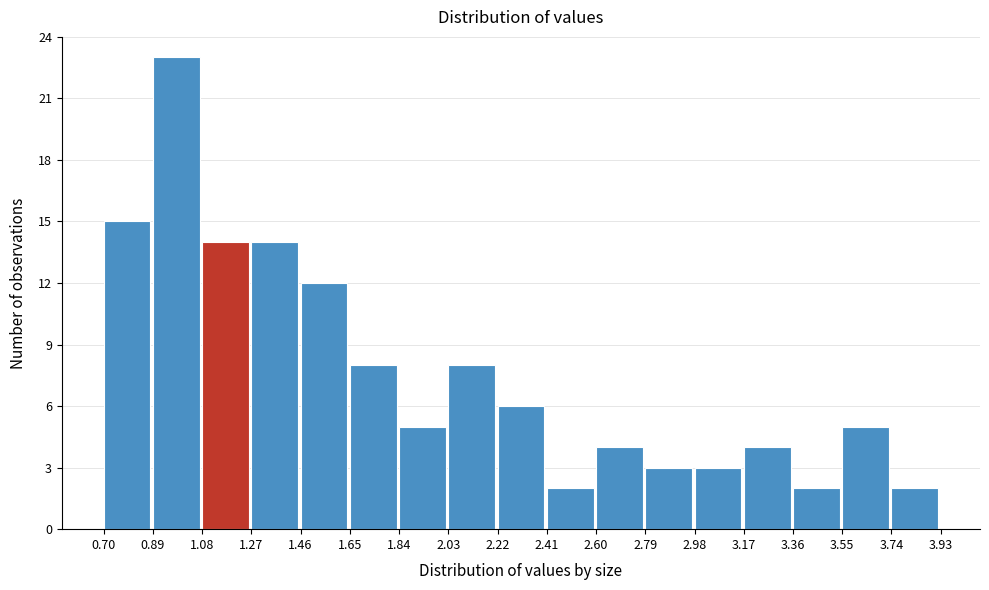

What is the height of the bar covering 2.98 to 3.17 on the x-axis? The values are not printed on the chart, so give them approximately, as read against the axis.

3